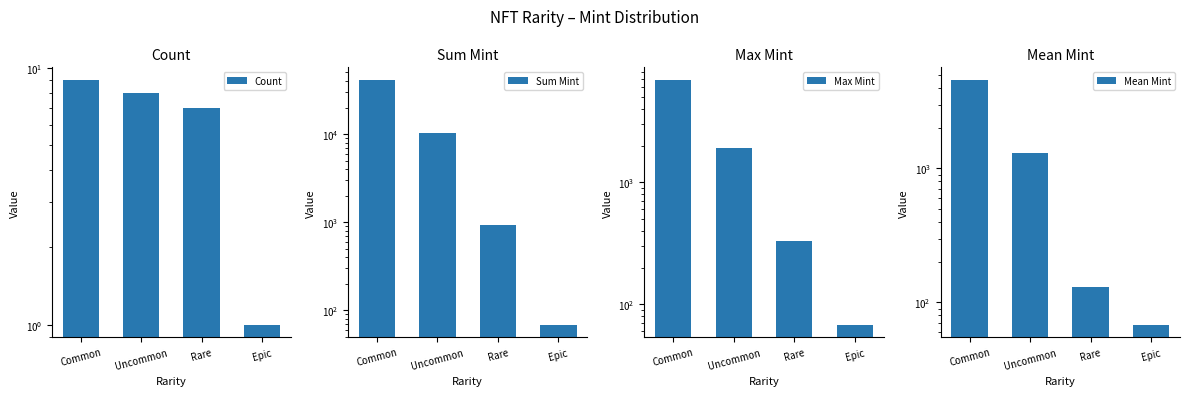

How many groups of bars are there?

4